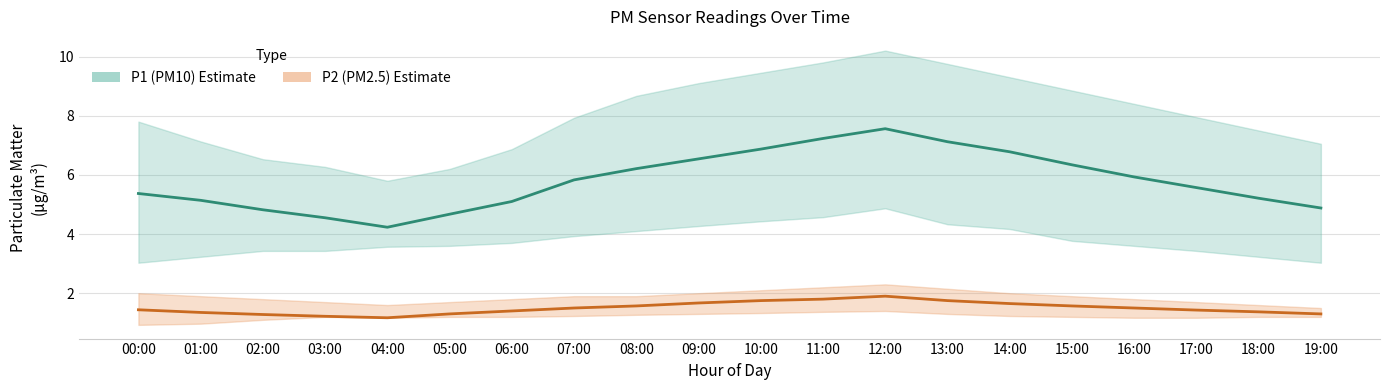

What is the average value of the P1 (PM10) Estimate series?

5.8